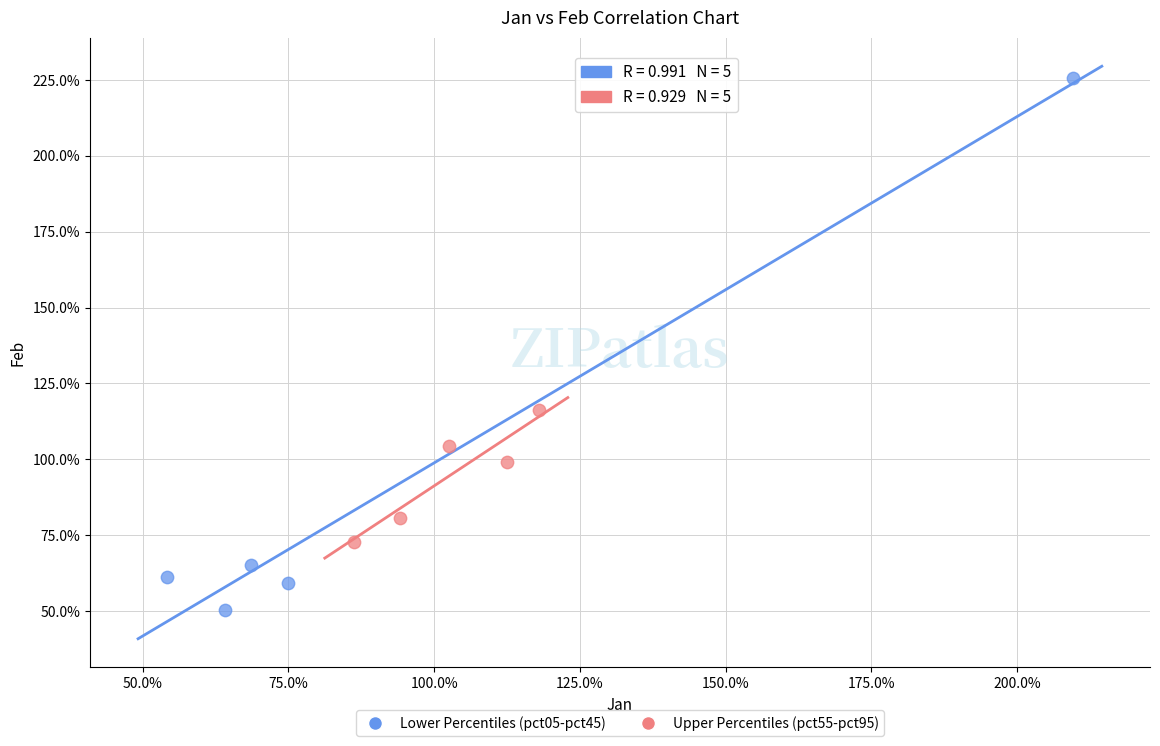

What are all the series names shown in the legend?

Lower Percentiles (pct05-pct45), Upper Percentiles (pct55-pct95)